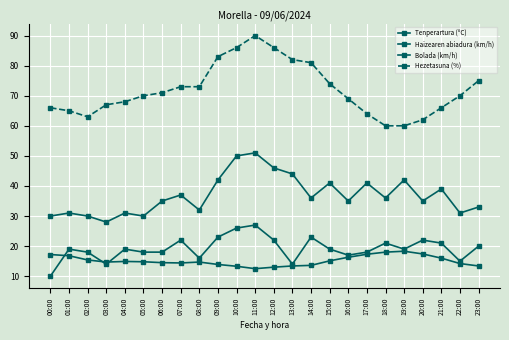

How many lines are shown in the chart?

4